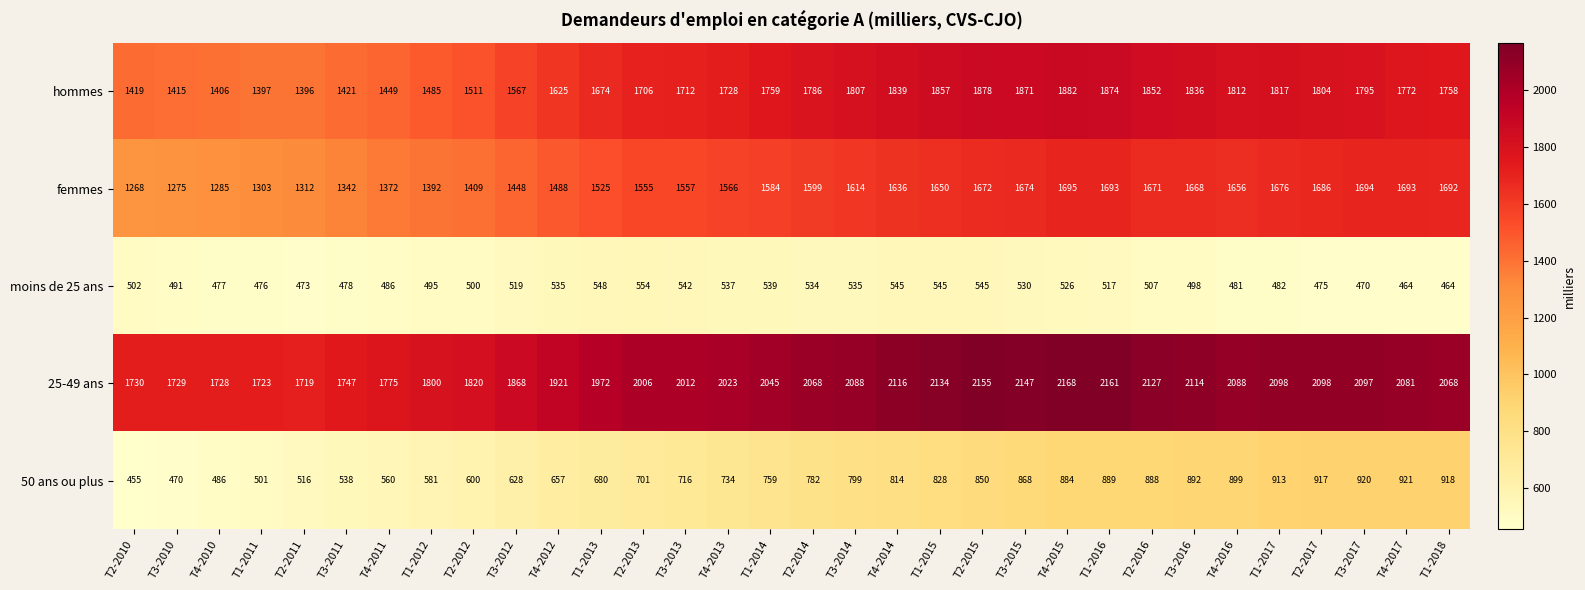

At which category is the sum across all series the highest?

T4-2015